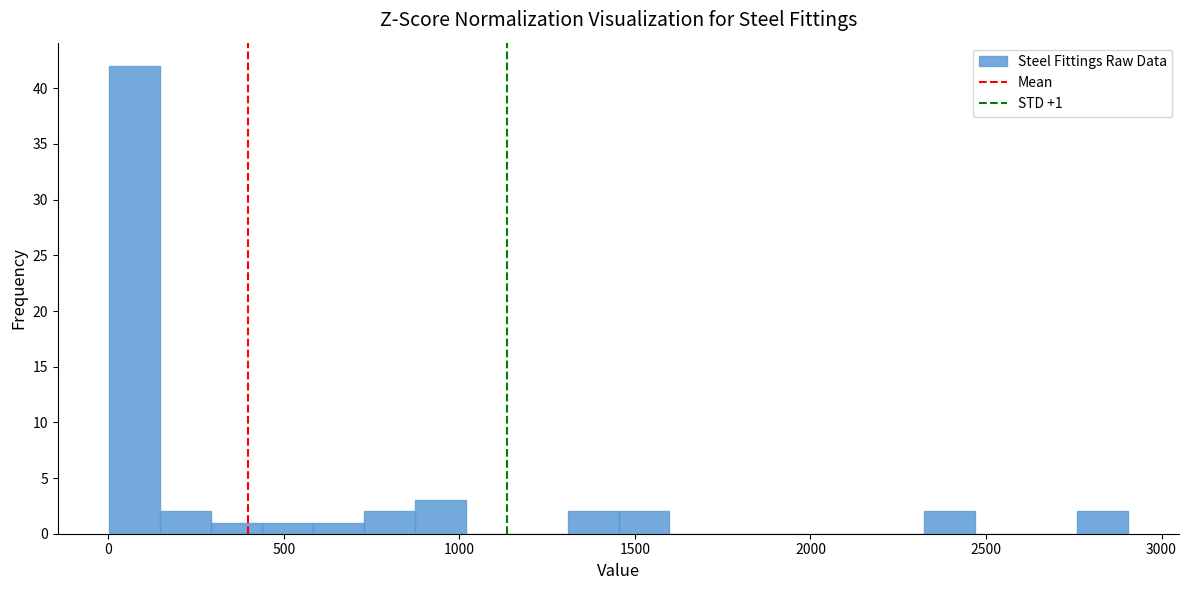

Around what value on the x-axis is the tallest bar? Give the approximate position of its centre, as read against the axis.

50